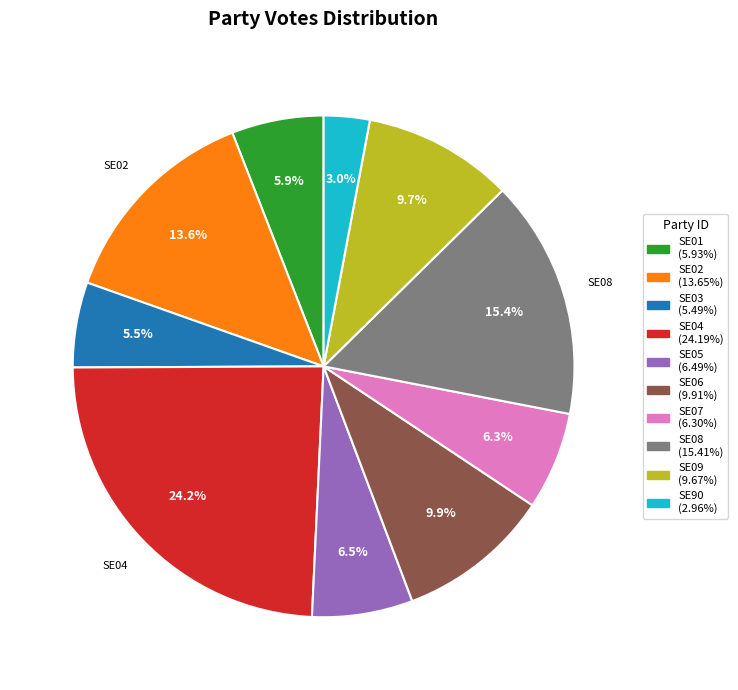

Count the number of slices in the pie.

10